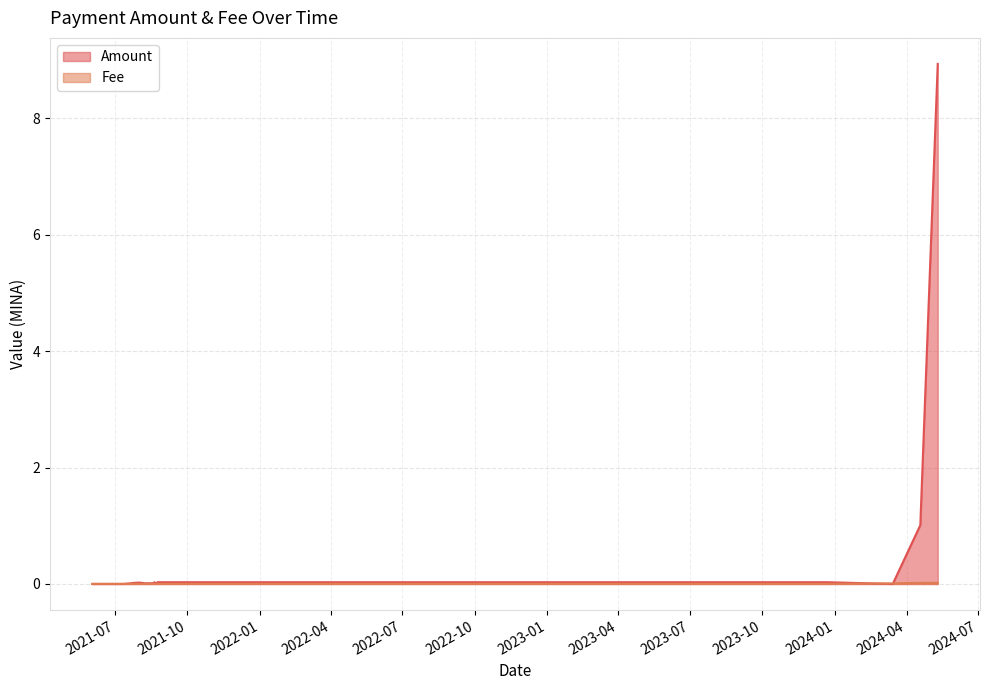

Where do Fee and Amount first cross each other?

2021-07-13 01:39 and 2021-07-20 20:48